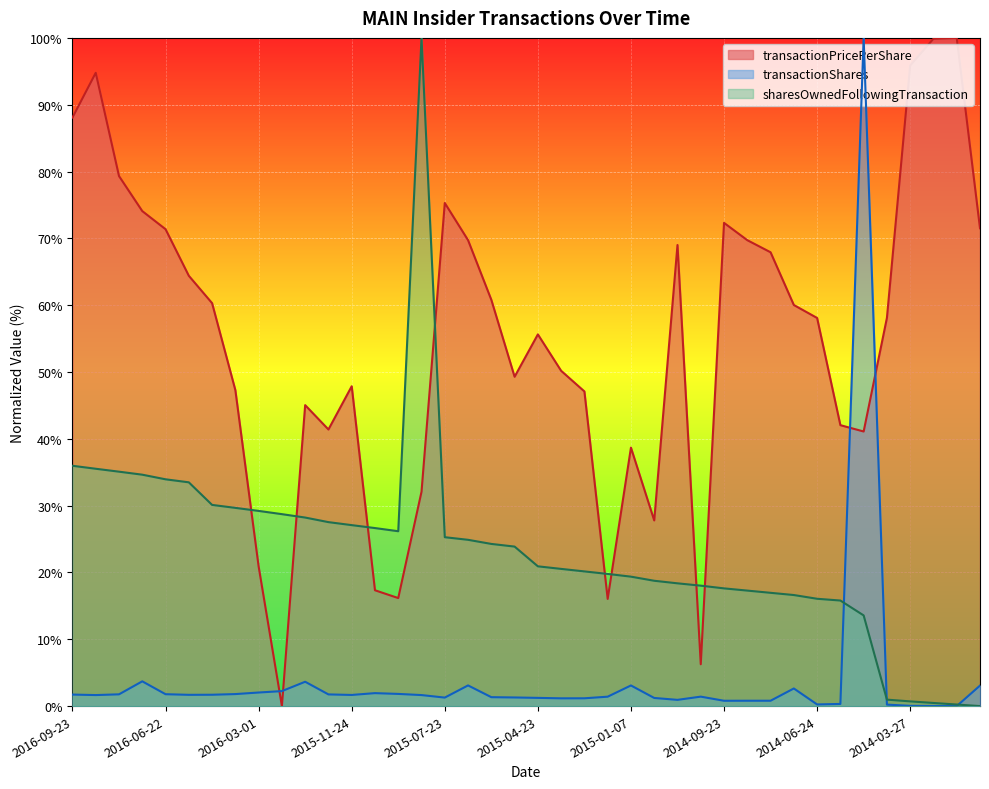

How many interior local valleys does the transactionShares series have?

9